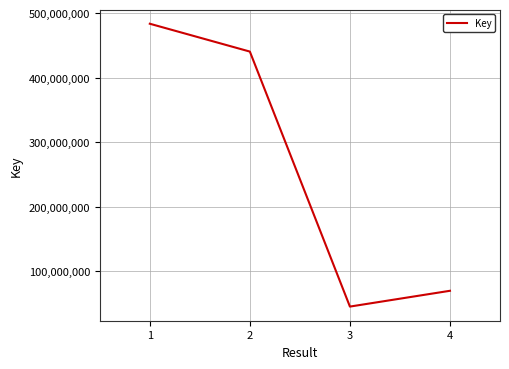

The value at 1 is 866243934. True or false?

False